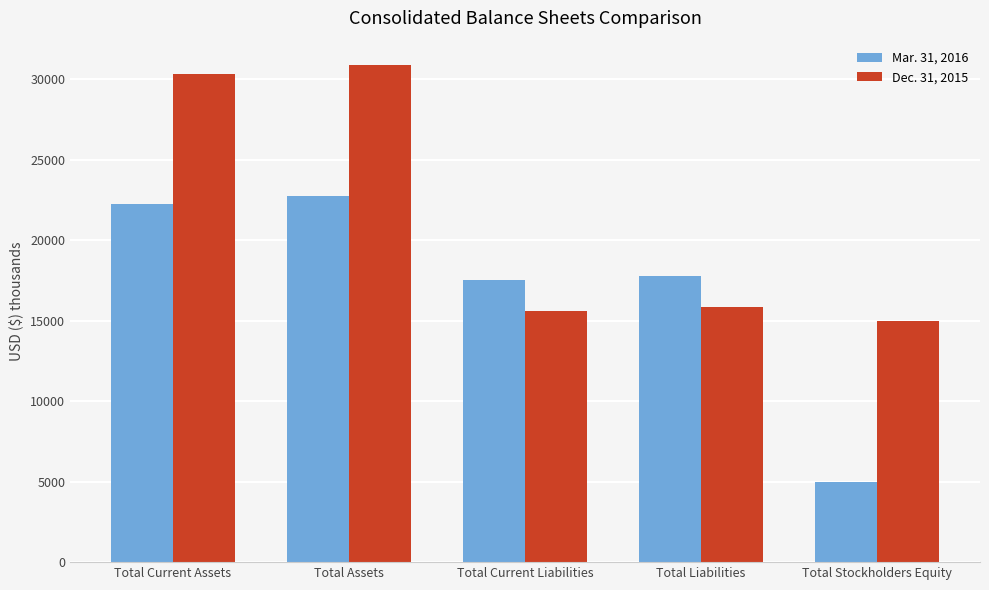

What is the approximate value of Mar. 31, 2016 at Total Stockholders Equity, to the nearest 100?

5000